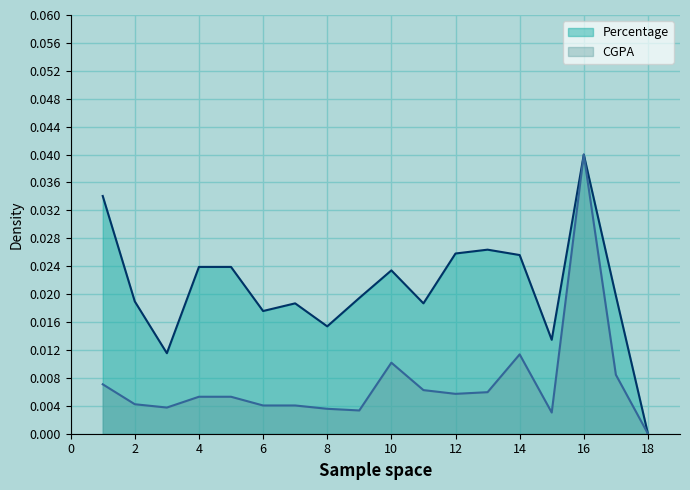

Where is the first local maximum for Percentage?

7